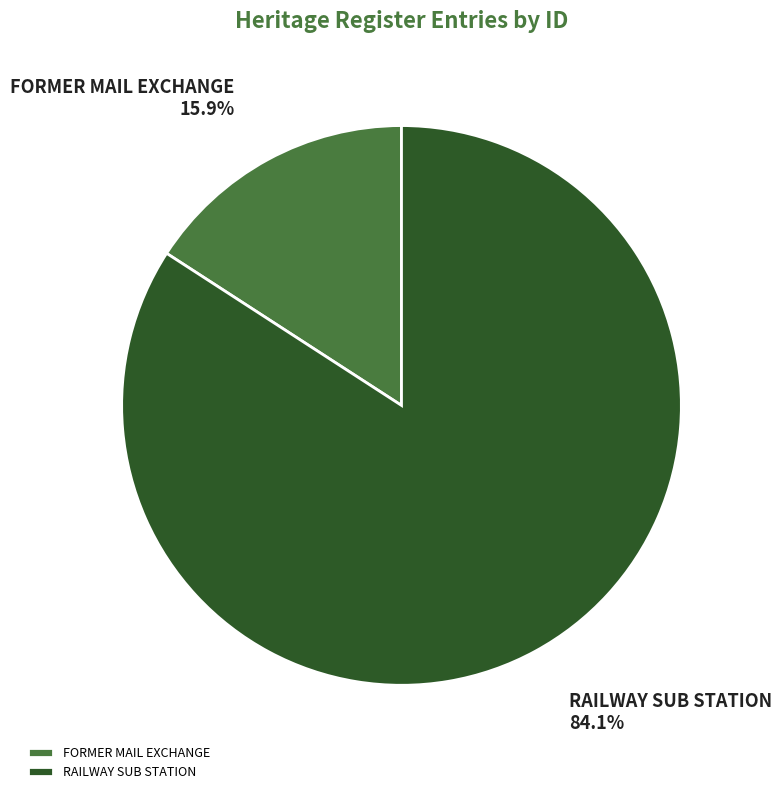

Which category has the smallest portion of the pie?

FORMER MAIL EXCHANGE